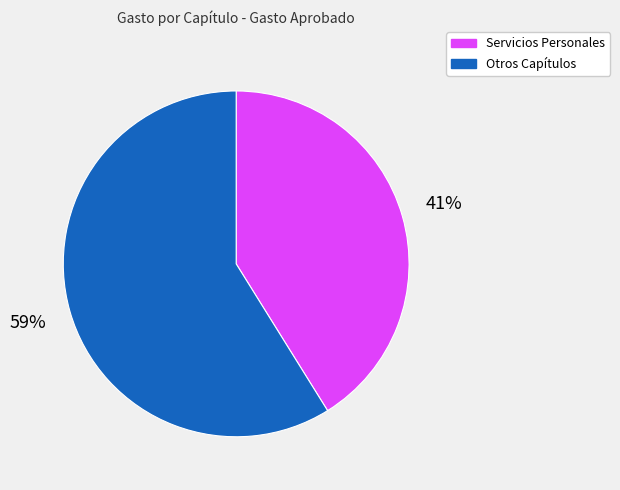

To the nearest percent, what is the difference between the largest and smallest slice percentages?

18%